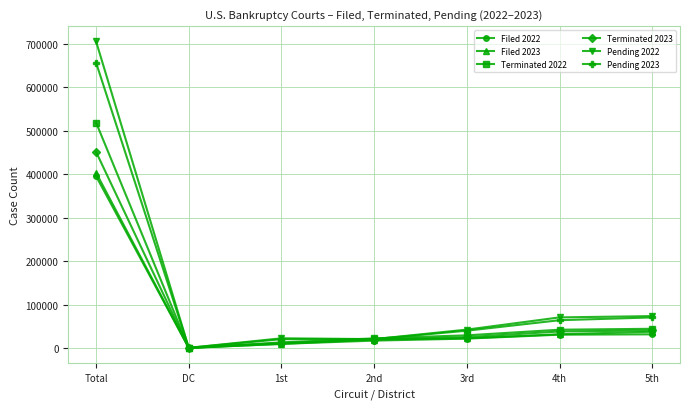

What is the greatest value displayed?

705394